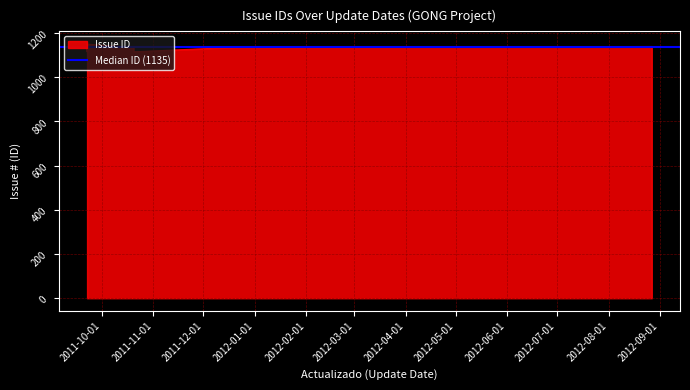

What is the maximum value shown in the chart?

1150